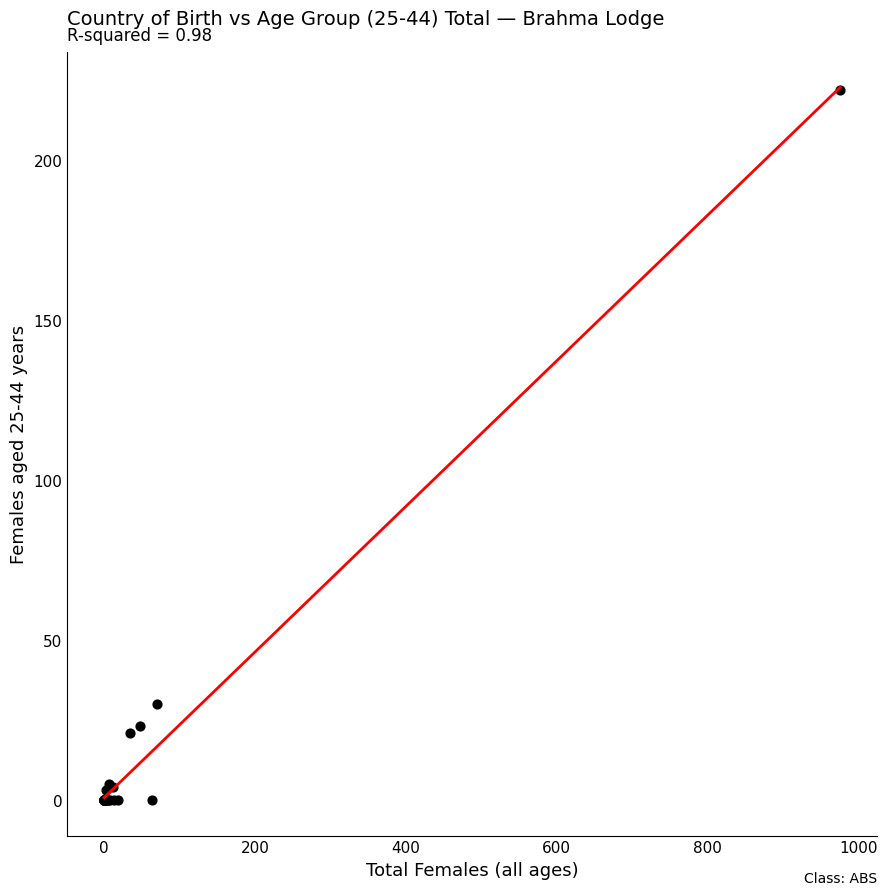

What Y value in the scatter plot is closest to 111?

30